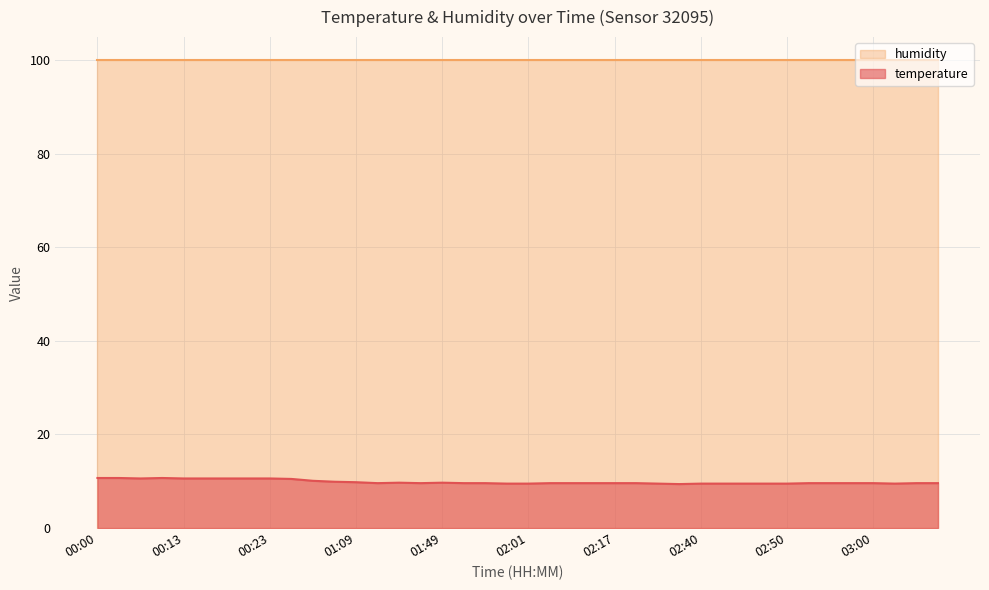

How many lines are shown in the chart?

2